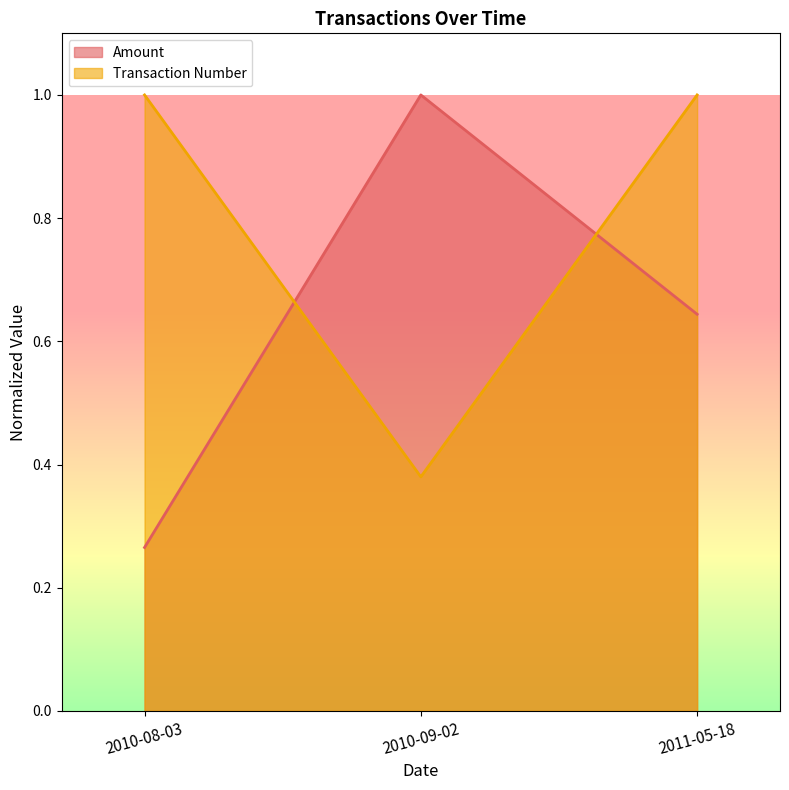

Is it true that Transaction Number equals 0.4 at 2010-09-02?

True